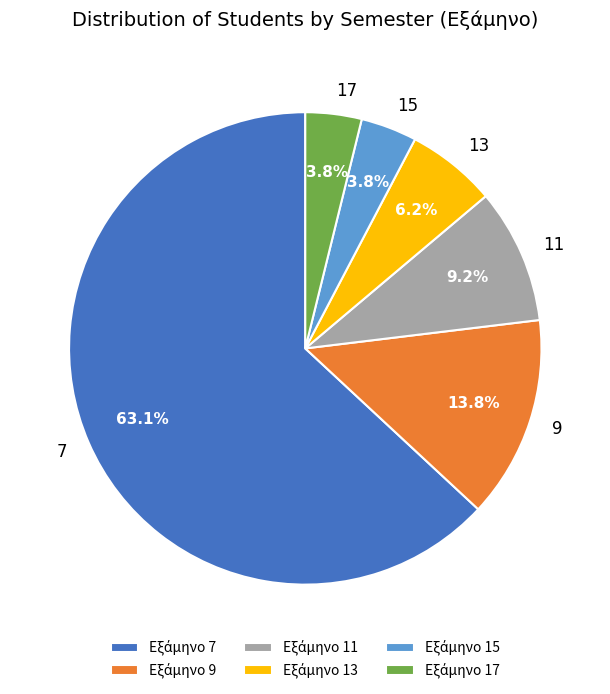

Does any single category account for the majority?

Yes